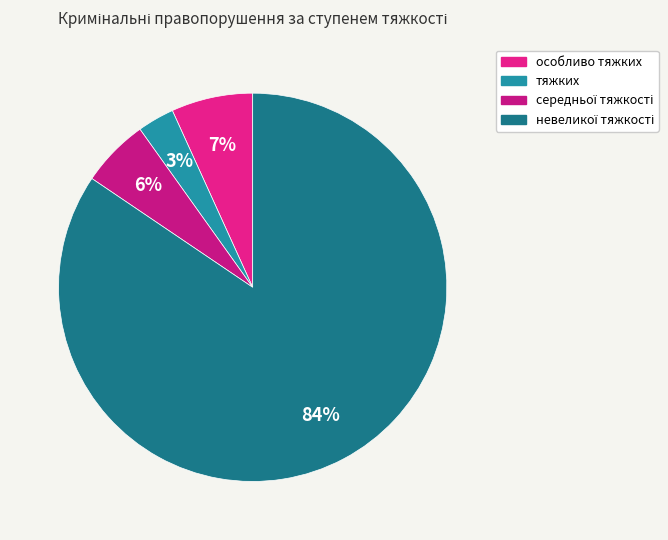

Which category has the smallest portion of the pie?

тяжких